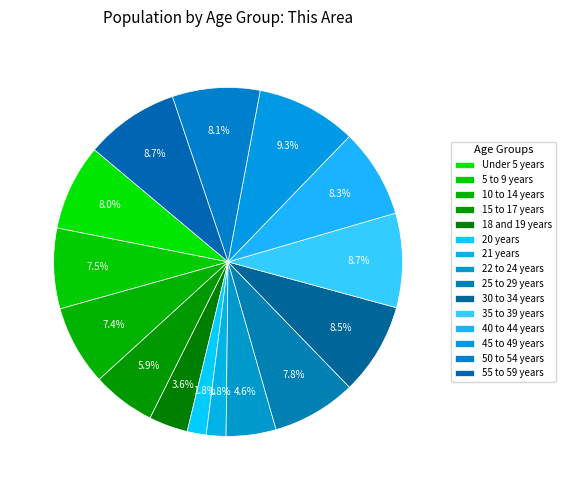

Count the number of slices in the pie.

15